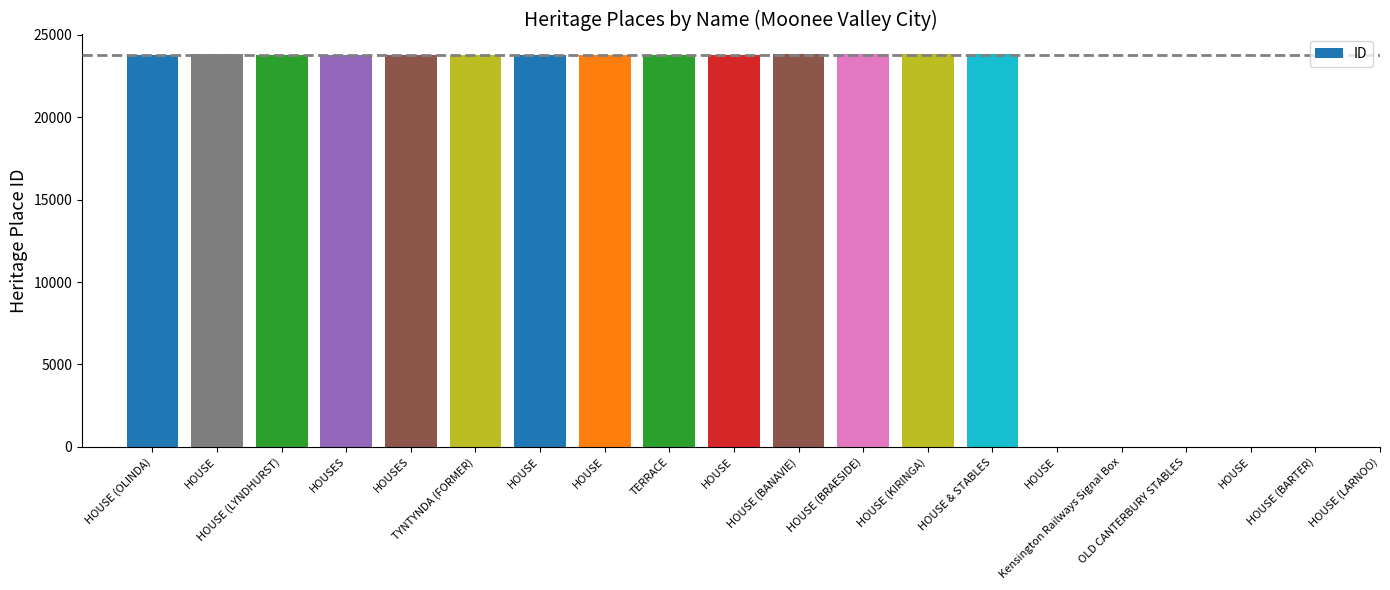

Reading left to right, extract all data points from this chart.

23772	23773	23775	23779	23786	23788	23791	23796	23799	23805	23806	23807	23808	23809	23810	23823	23825	23829	23834	23835